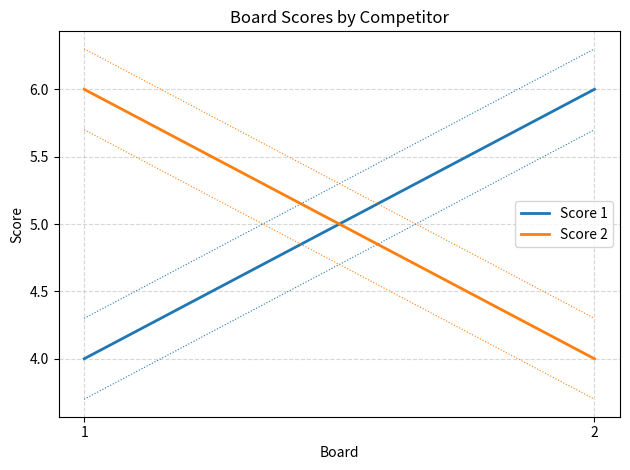

What is the maximum value shown in the chart?

6